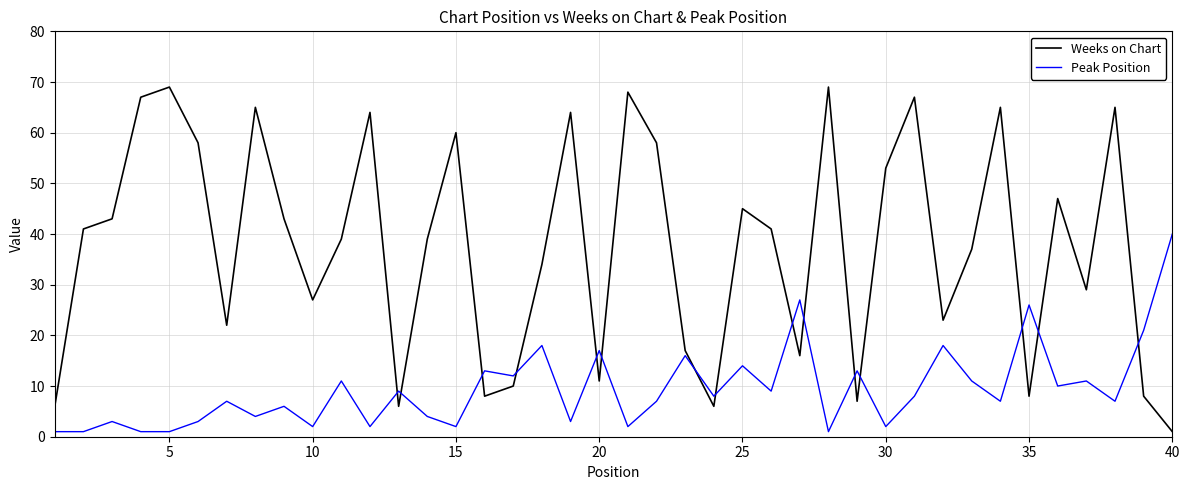

List the series in order of their overall mean, lowest first.

Peak Position, Weeks on Chart